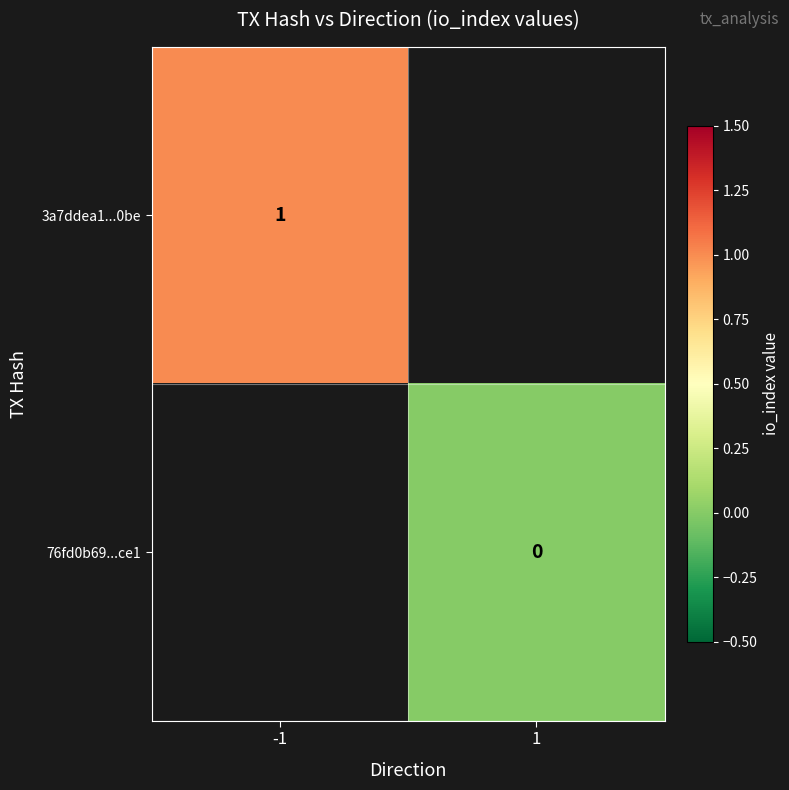

Is it true that 3a7ddea1...0be equals 1.5 at -1?

False